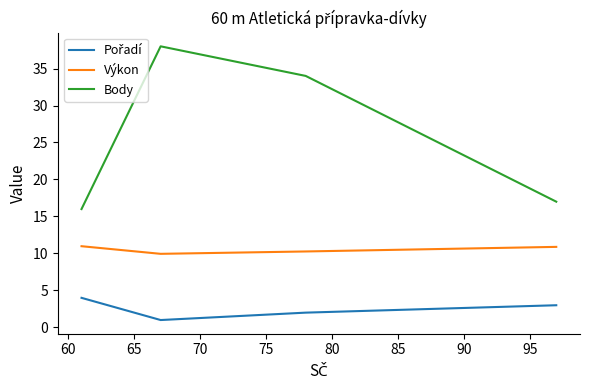

What is the difference between the second highest and minimum values in the Výkon series?

0.9